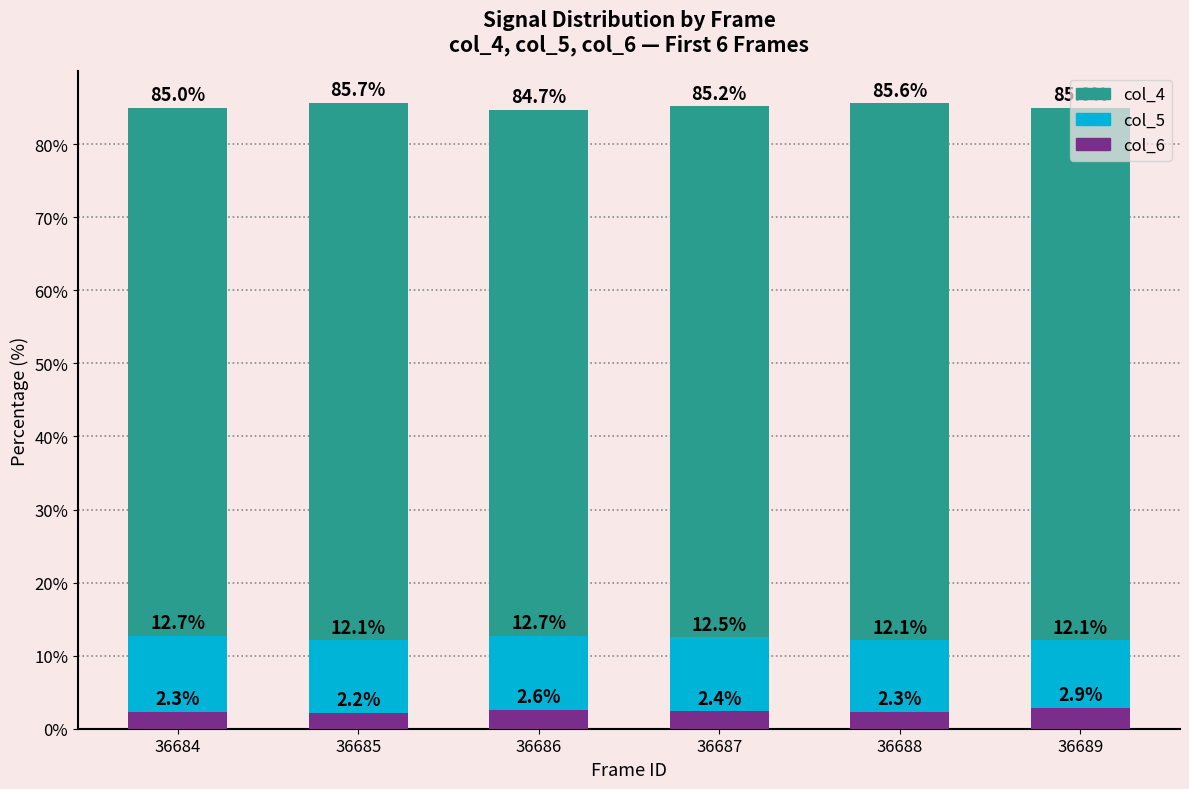

Which category has the highest value in the col_6 series?

36689